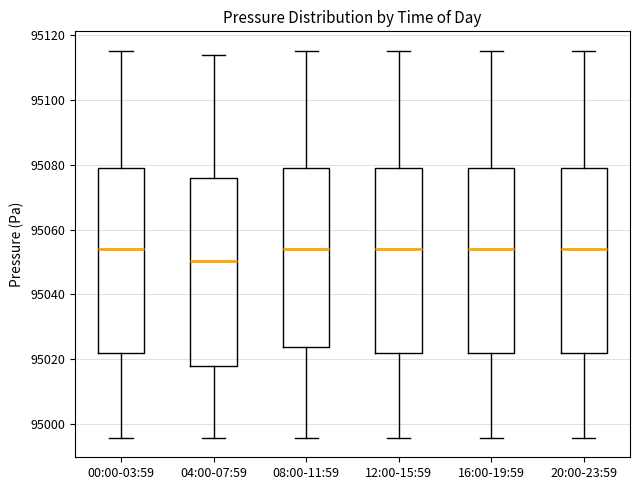

Reading left to right, read every box against the y-axis: the position of its median line, the range the box covers, and the ends of its whiskers. The values are not printed on the chart, so give them approximately, as read against the axis.

00:00-03:59: median 95054, box 95022 to 95078, whiskers 94996 to 95116
04:00-07:59: median 95050, box 95018 to 95076, whiskers 94996 to 95114
08:00-11:59: median 95054, box 95024 to 95078, whiskers 94996 to 95116
12:00-15:59: median 95054, box 95022 to 95078, whiskers 94996 to 95116
16:00-19:59: median 95054, box 95022 to 95078, whiskers 94996 to 95116
20:00-23:59: median 95054, box 95022 to 95078, whiskers 94996 to 95116